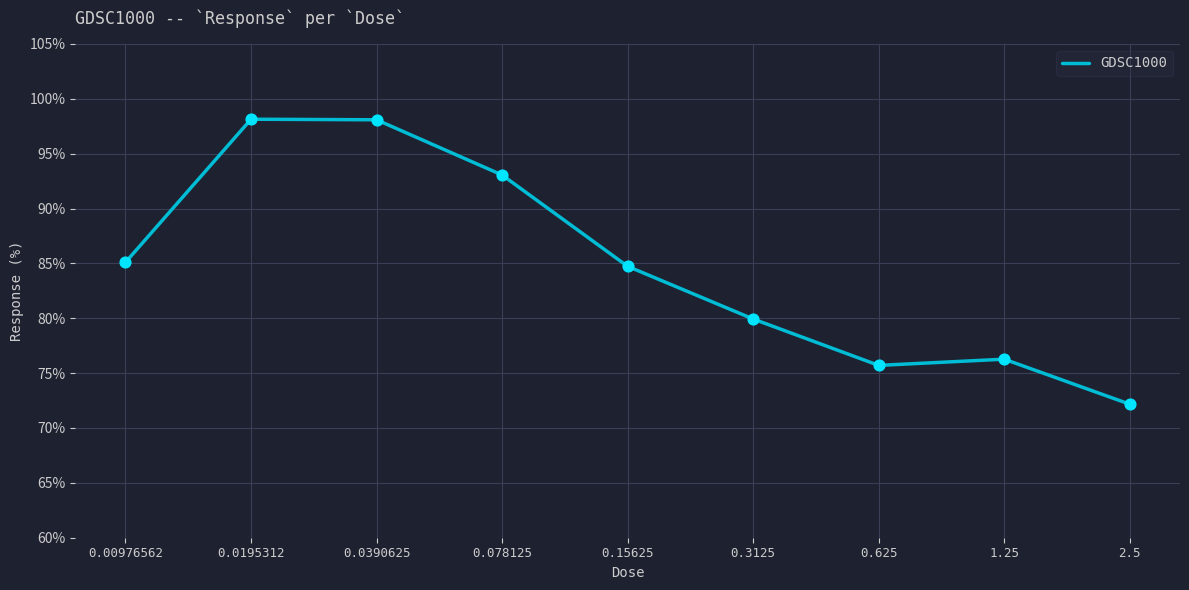

Which has a higher value, 0.0390625 or 0.3125?

0.0390625